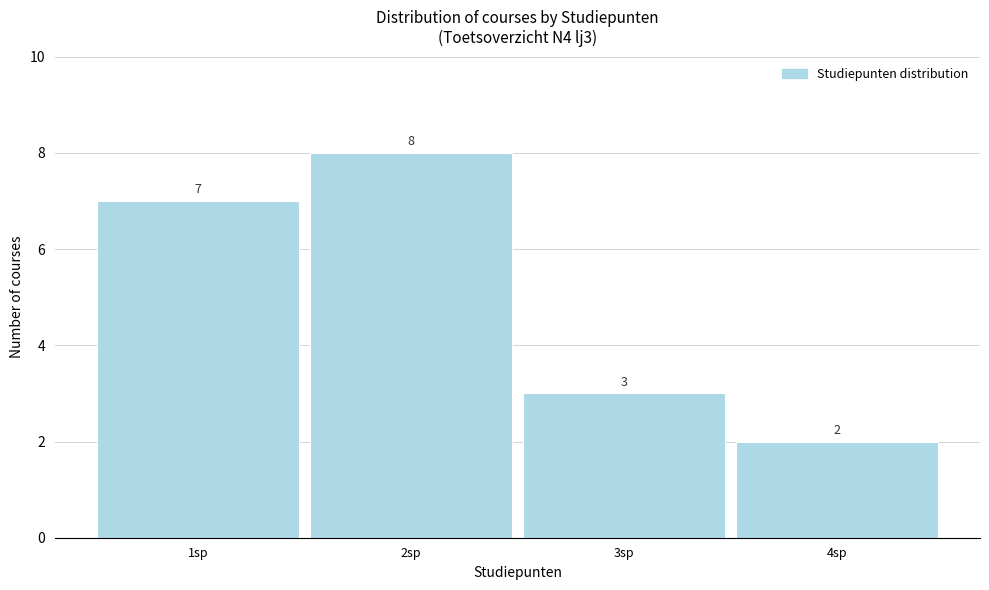

What is the height of the bar covering 1.5 to 2.5 on the x-axis?

8